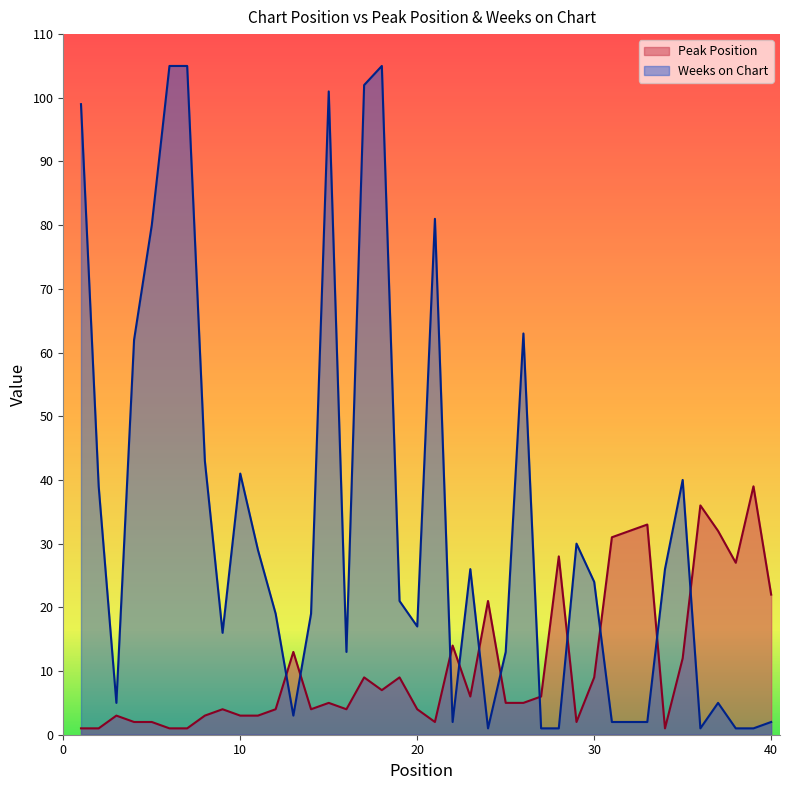

Reading left to right, extract all data points from this chart.

Peak Position: 1	1	3	2	2	1	1	3	4	3	3	4	13	4	5	4	9	7	9	4	2	14	6	21	5	5	6	28	2	9	31	32	33	1	12	36	32	27	39	22
Weeks on Chart: 99	39	5	62	80	105	105	43	16	41	29	19	3	19	101	13	102	105	21	17	81	2	26	1	13	63	1	1	30	24	2	2	2	26	40	1	5	1	1	2